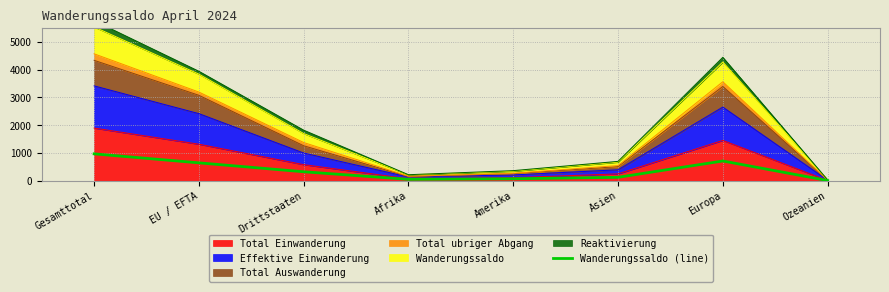

What is the label of the 4th point from the right?

Amerika